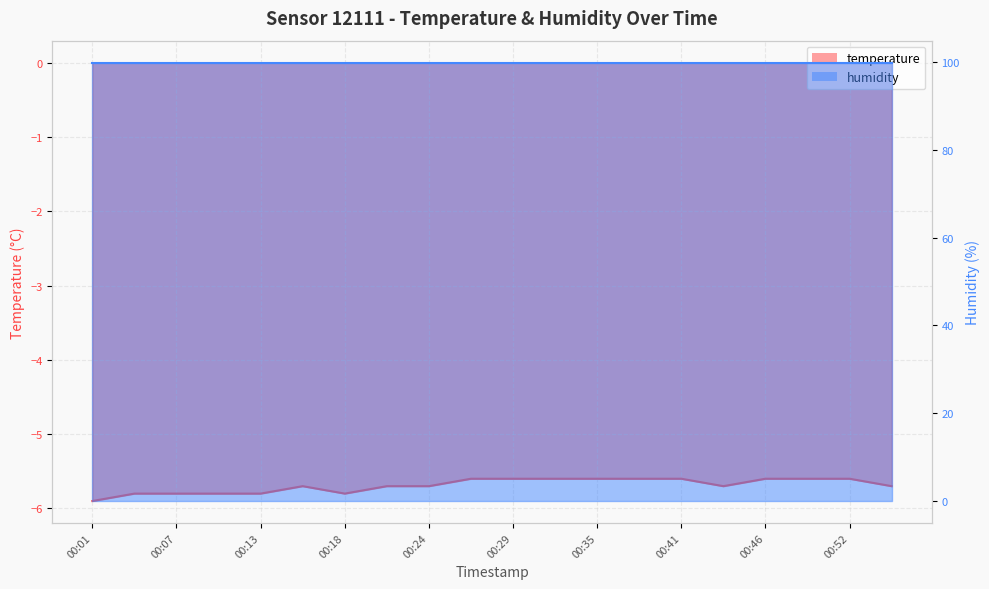

What value does the data have at 00:04?

-5.8